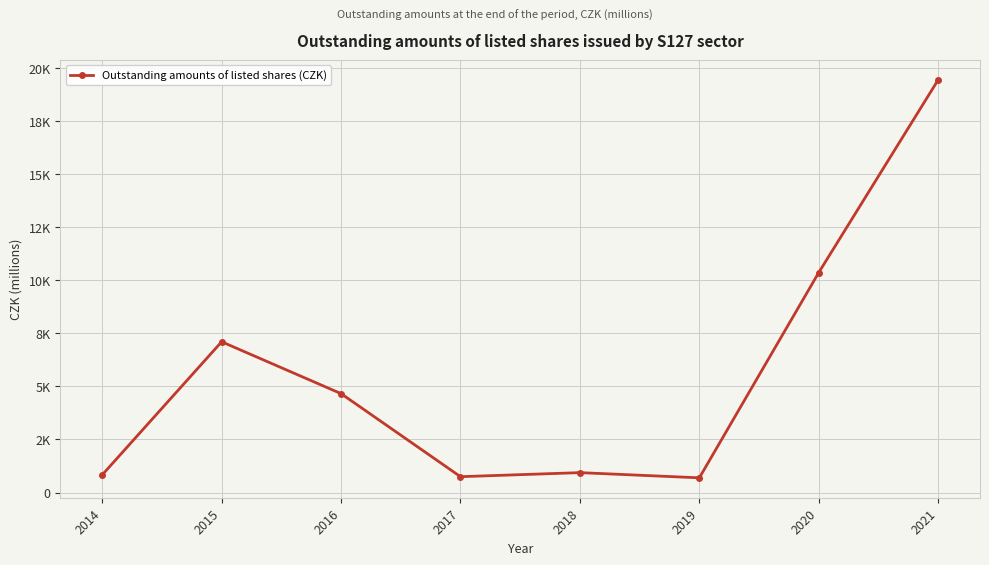

True or false: the data shows 269.8 at 2014.

False